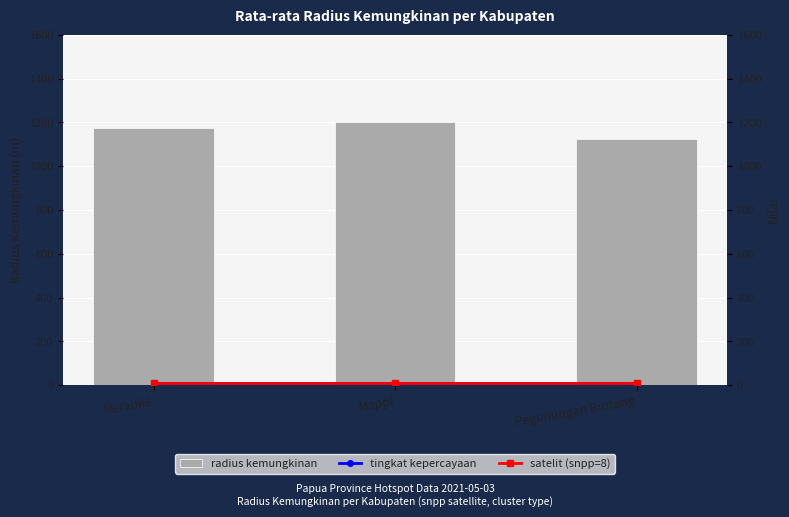

The value of tingkat kepercayaan at Pegunungan Bintang is 4.0. True or false?

False